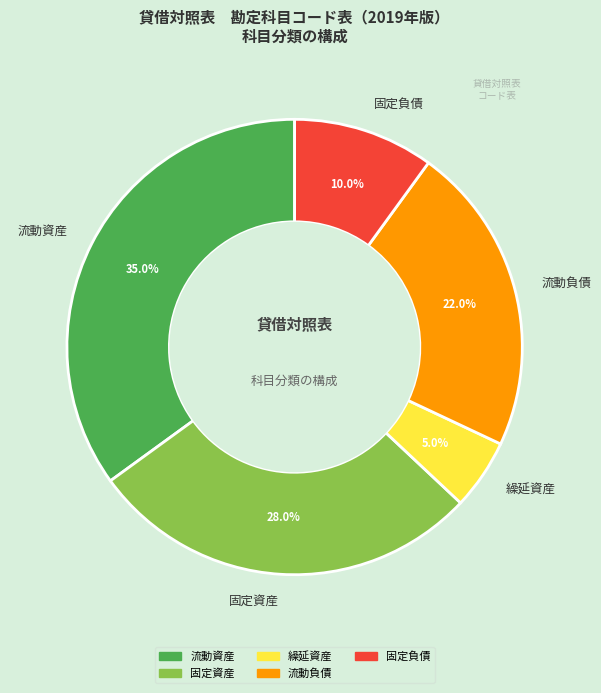

The 固定資産 slice represents 15% of the pie. True or false?

False